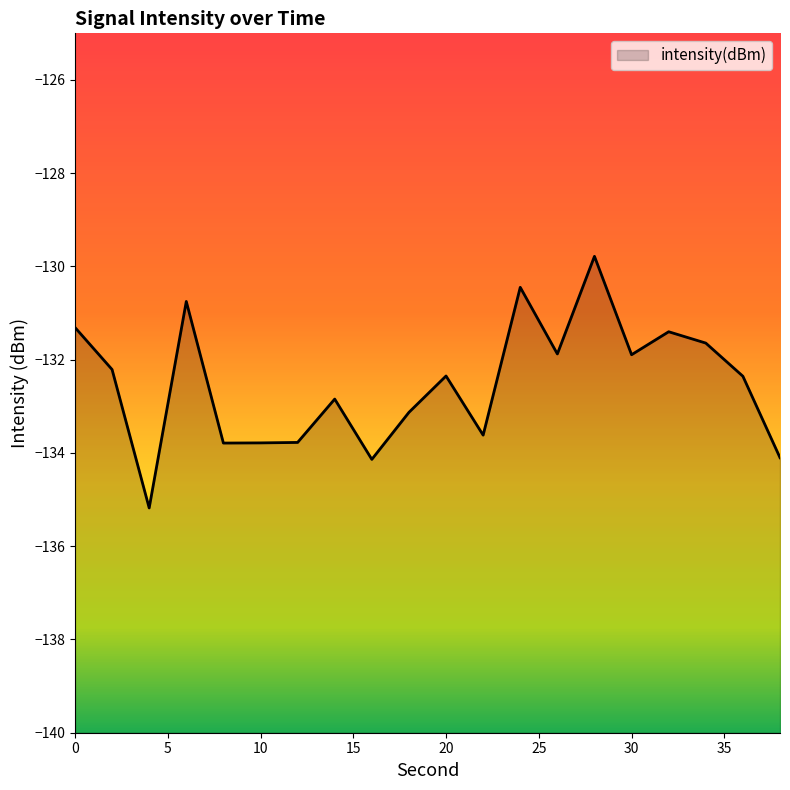

What is the change in value from 0 to 14?

-1.5